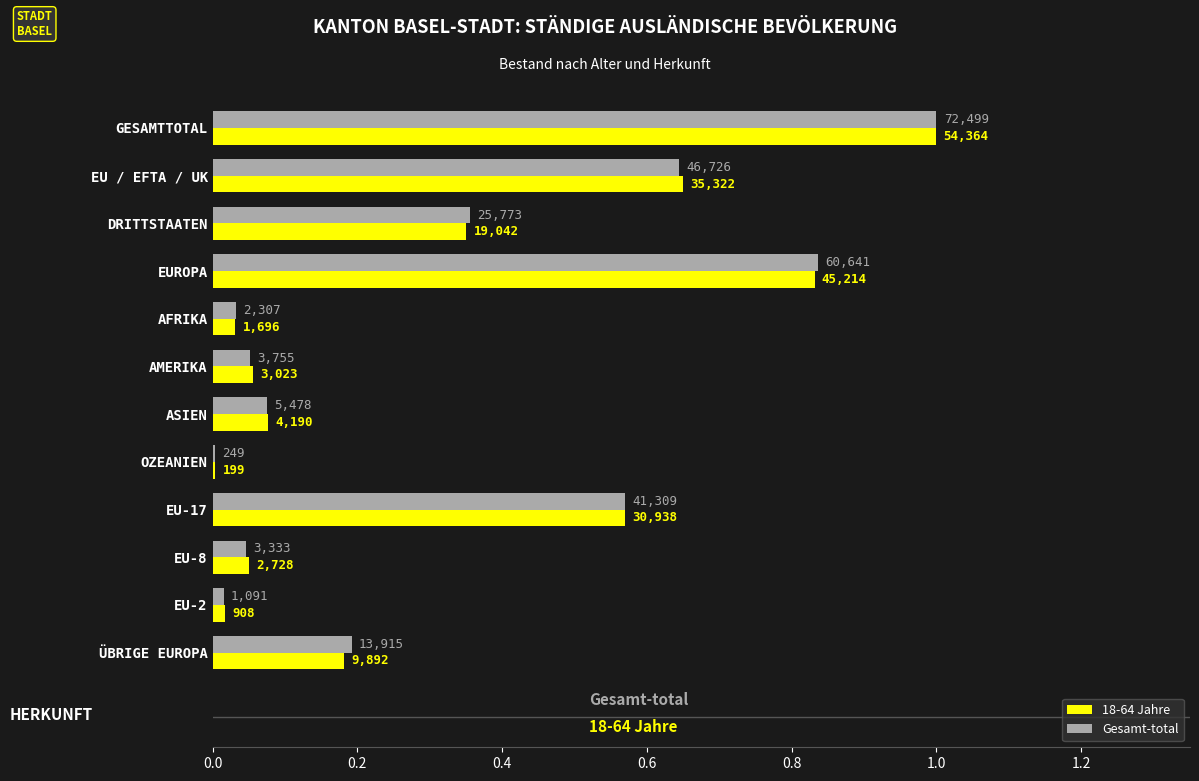

What are all the series names shown in the legend?

18-64 Jahre, Gesamt-total